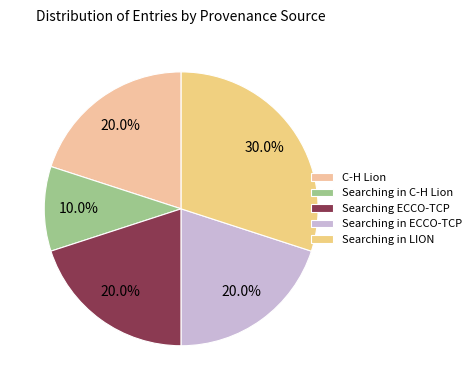

True or false: Searching in C-H Lion accounts for 1% of the total.

False